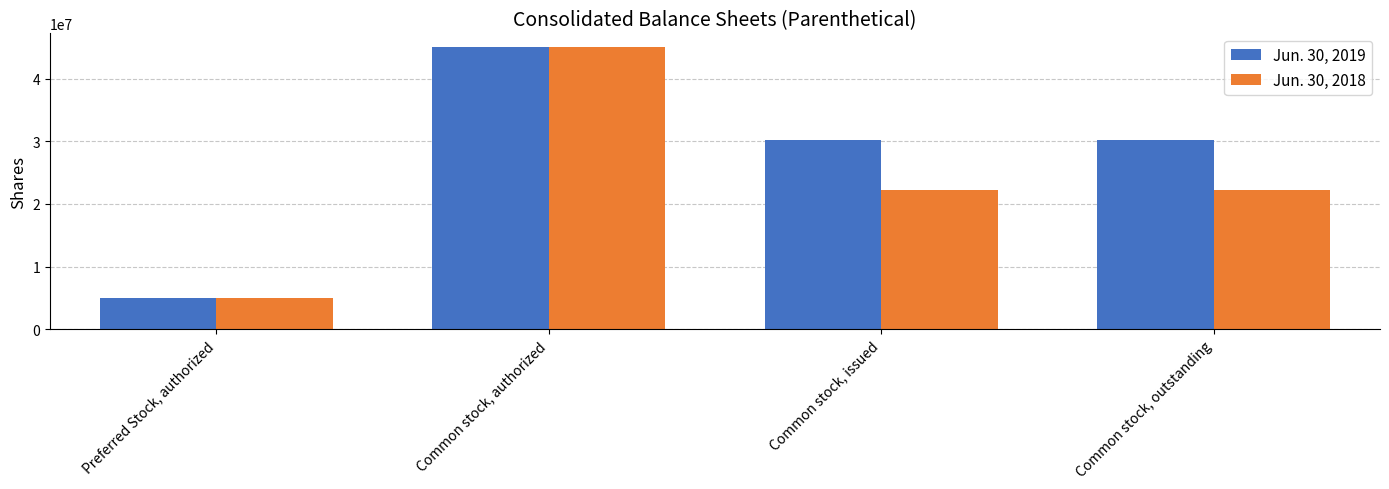

What is the sum of the Jun. 30, 2018 values at Common stock, outstanding and Common stock, issued?

44406874